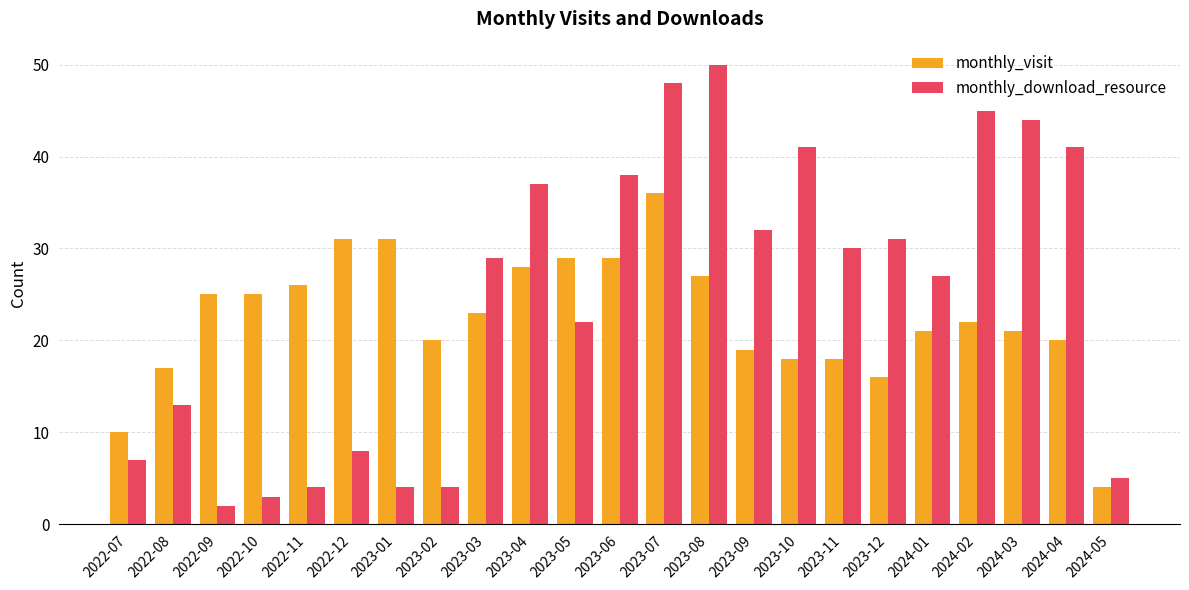

What is the maximum value shown in the chart?

50